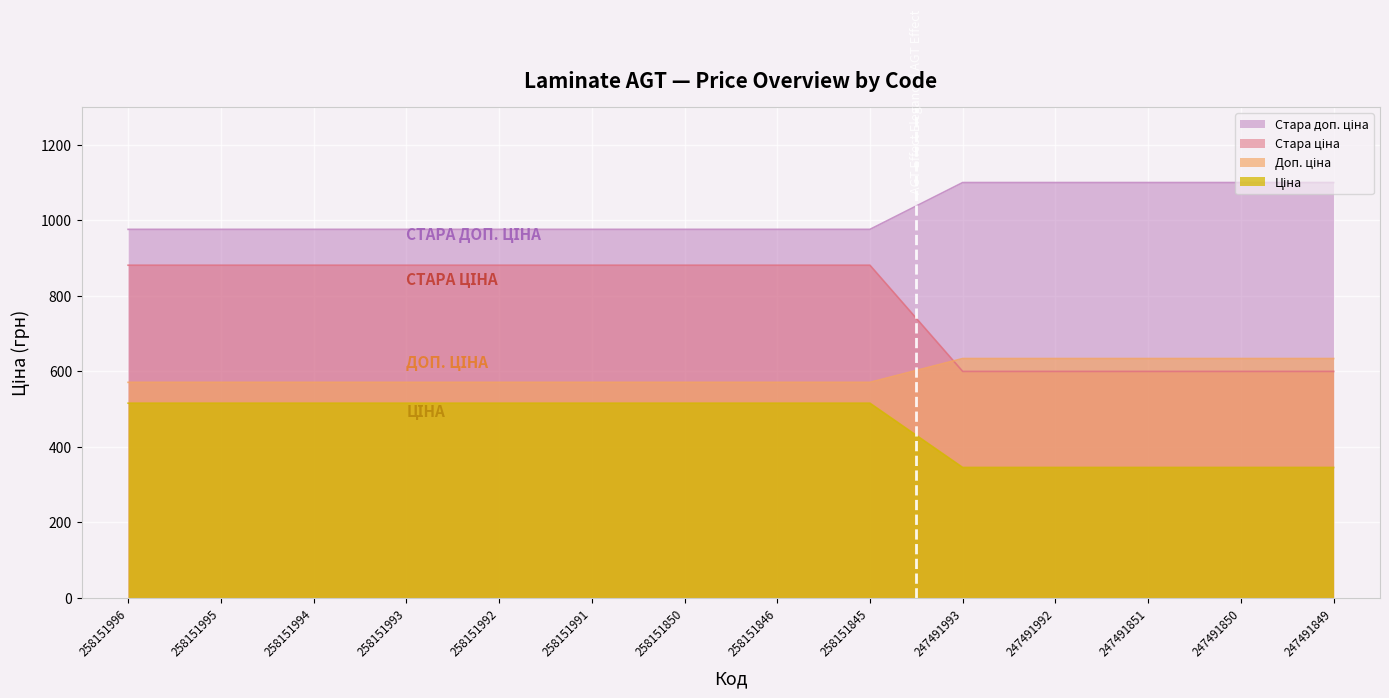

At which label is Стара ціна closest to 740?

247491993